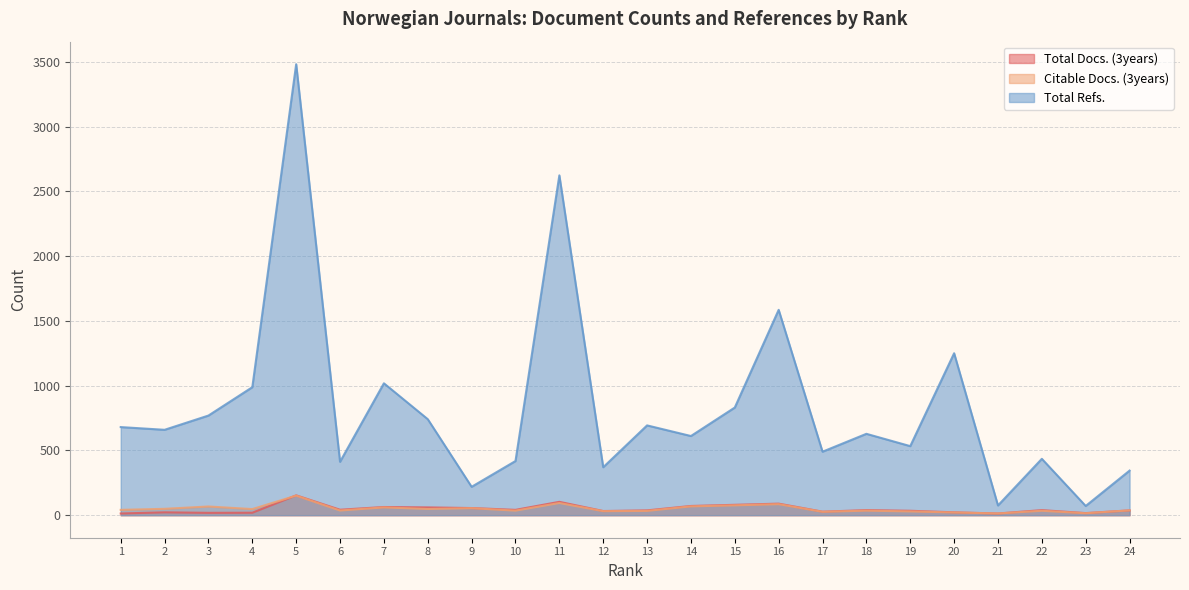

List the series in order of their peak value, lowest first.

Citable Docs. (3years), Total Docs. (3years), Total Refs.